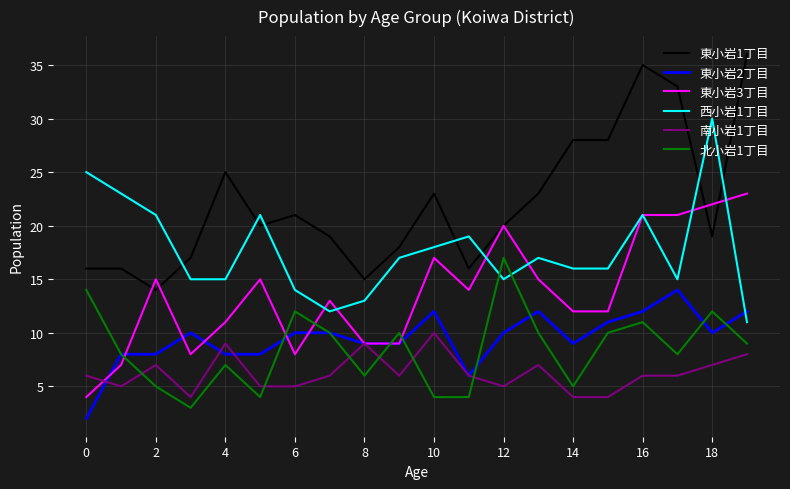

True or false: 北小岩1丁目 and 東小岩1丁目 cross at least once.

False